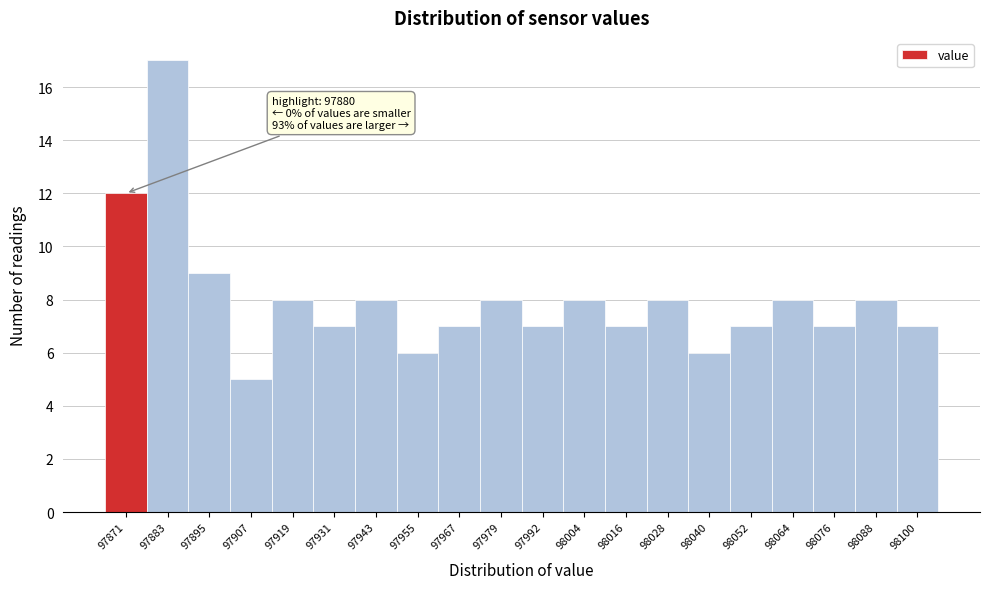

Reading left to right, list all the values displayed in this chart.

12	17	9	5	8	7	8	6	7	8	7	8	7	8	6	7	8	7	8	7